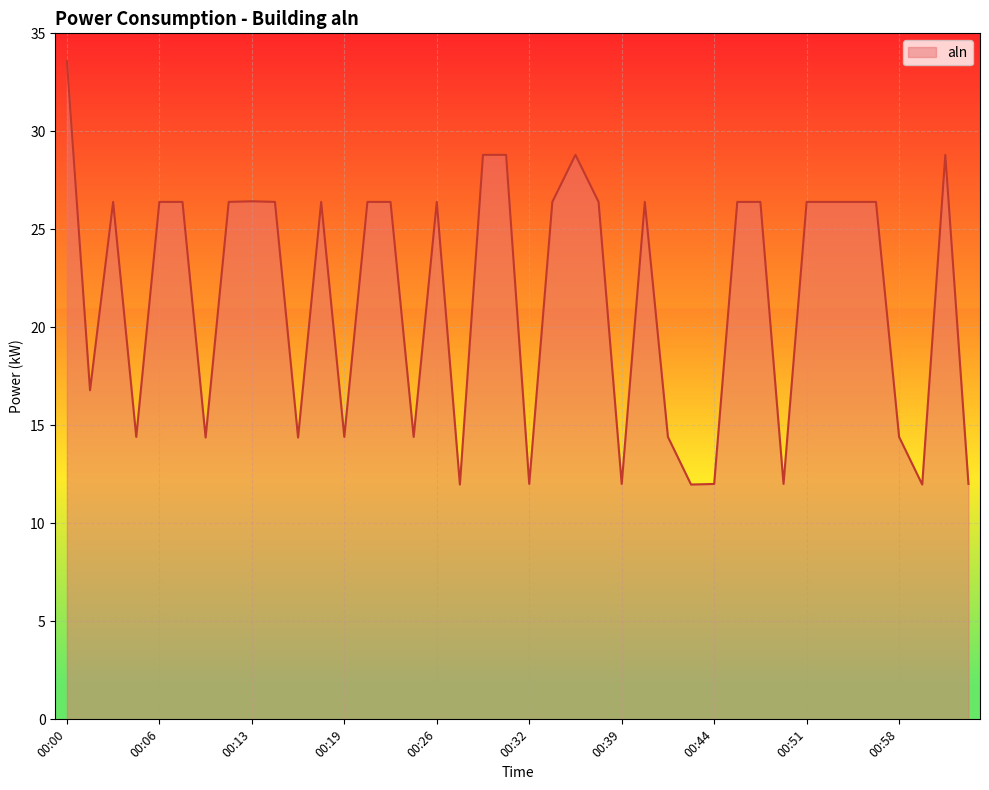

How many distinct data groups are displayed?

1